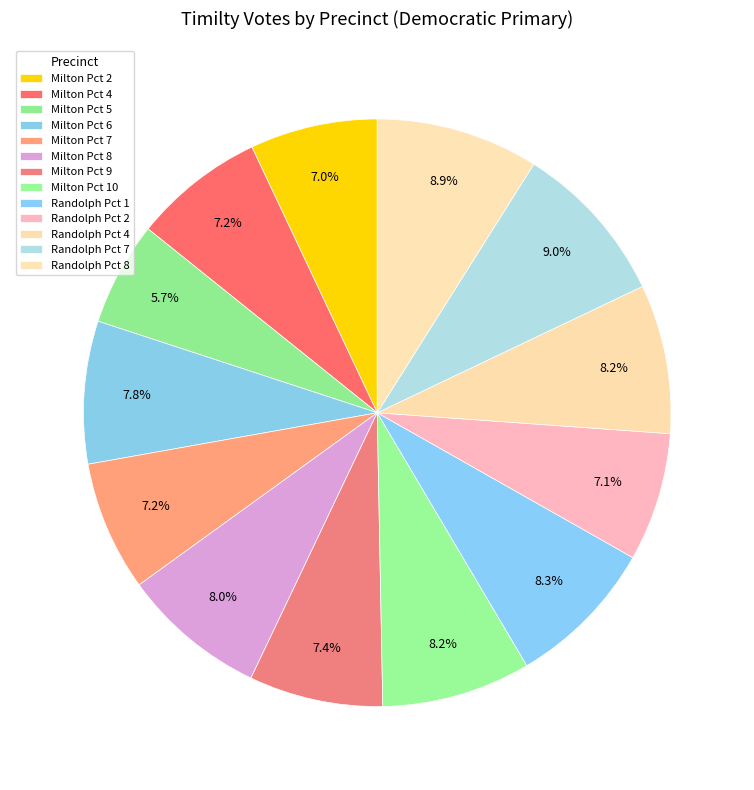

How many slices are in this pie chart?

13